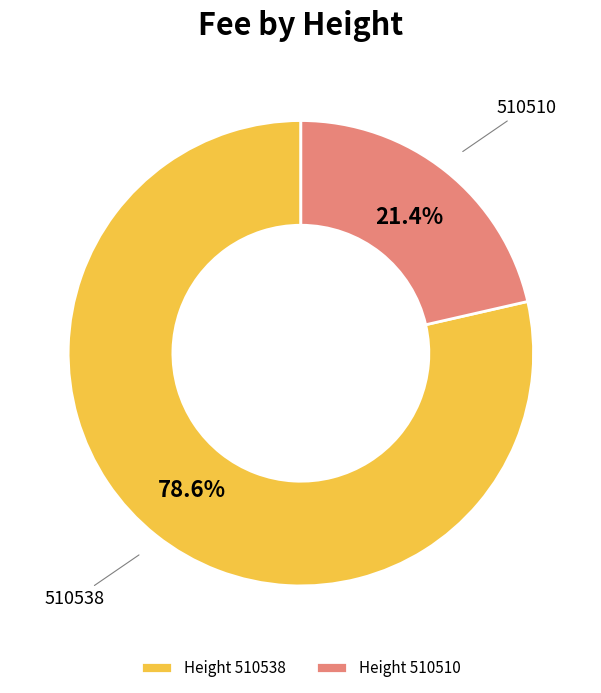

Rank the categories by value from highest to lowest.

510538, 510510